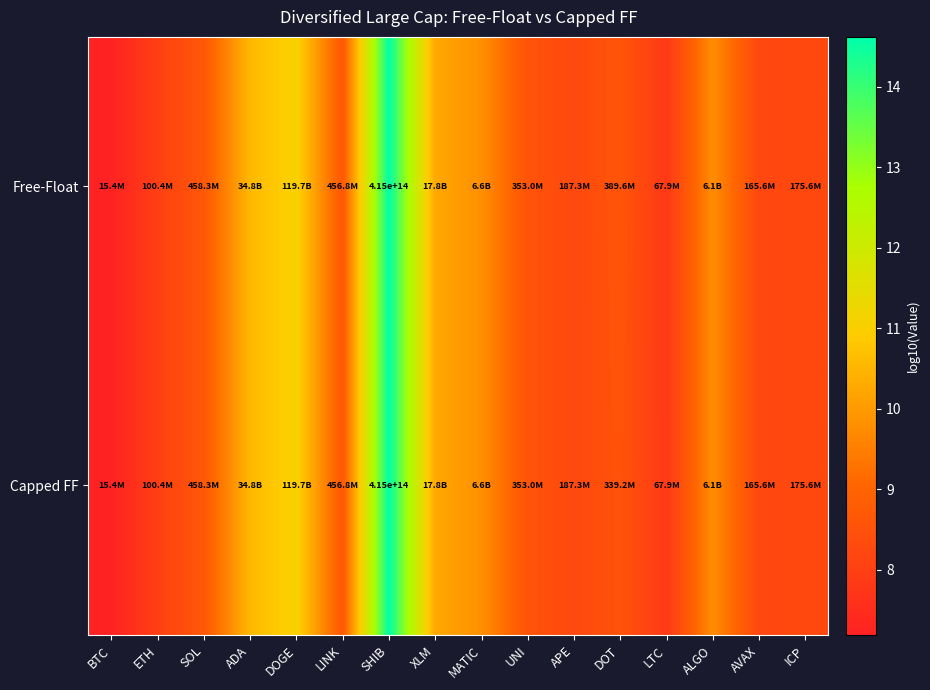

At BTC, list the series in order from smallest to largest.

Free-Float, Capped FF